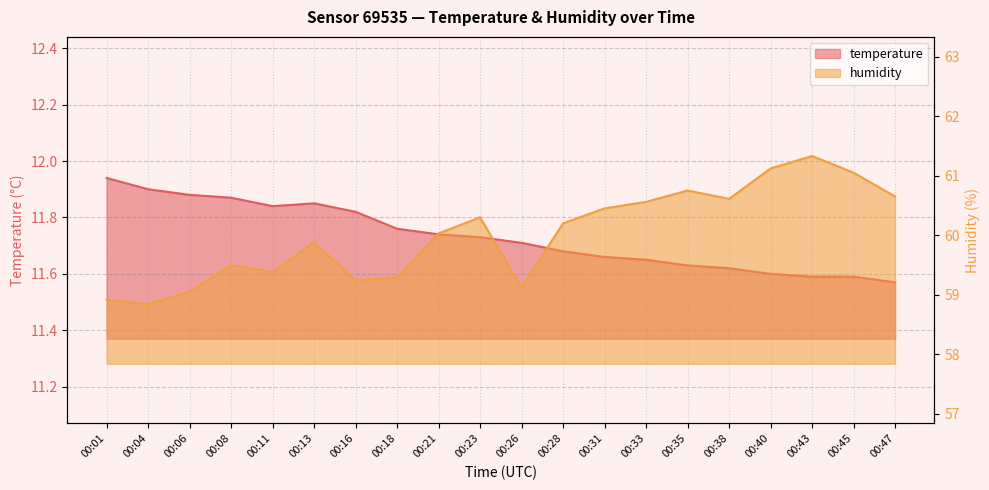

Reading right to left, list all the values displayed in this chart.

temperature: 11.6	11.6	11.6	11.6	11.6	11.6	11.7	11.7	11.7	11.7	11.7	11.7	11.8	11.8	11.8	11.8	11.9	11.9	11.9	11.9
humidity: 60.6	61.0	61.3	61.1	60.6	60.8	60.6	60.5	60.2	59.1	60.3	60.0	59.3	59.2	59.9	59.4	59.5	59.0	58.8	58.9